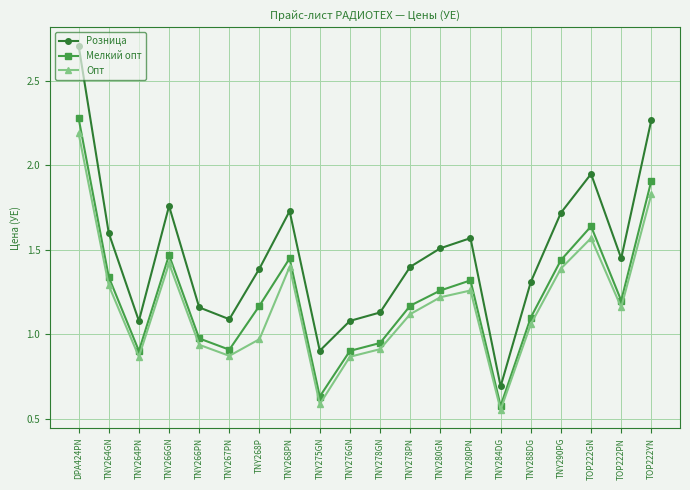

True or false: Опт has a value of 0.9 at TNY276GN.

True